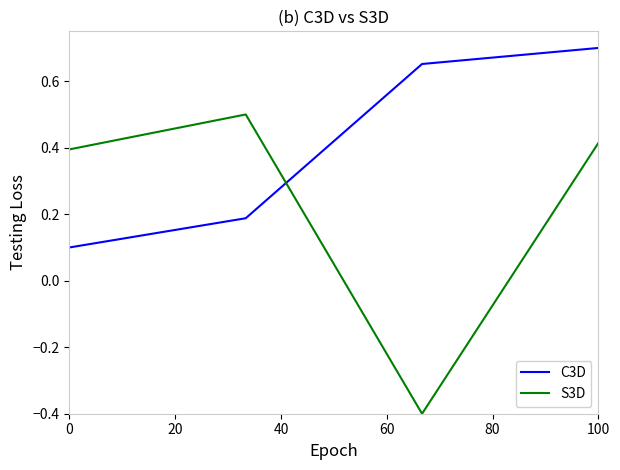

What is the minimum value shown in the chart?

-0.4